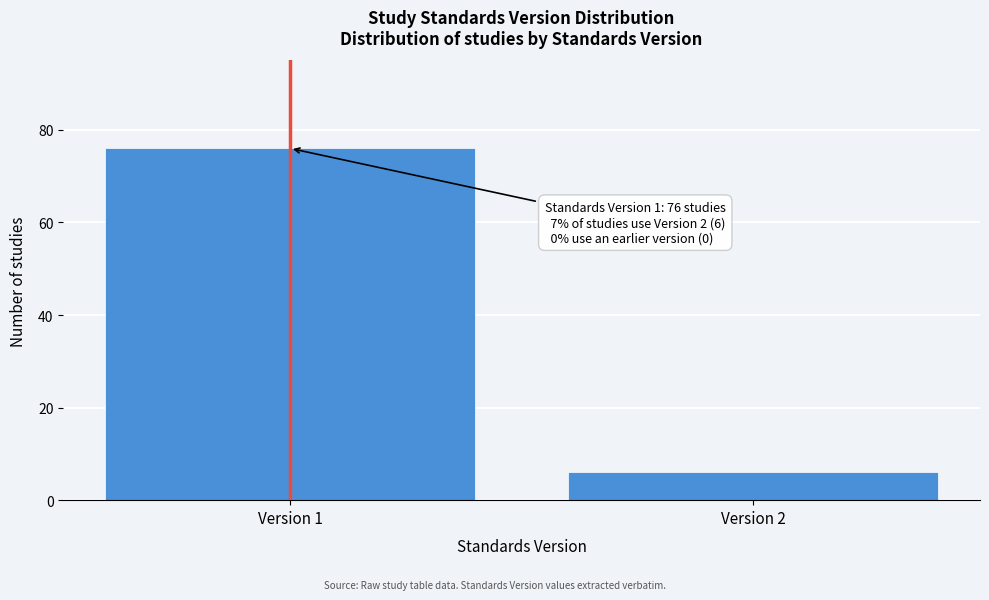

Reading right to left, transcribe all the data shown in this chart.

Version 2=6	Version 1=76